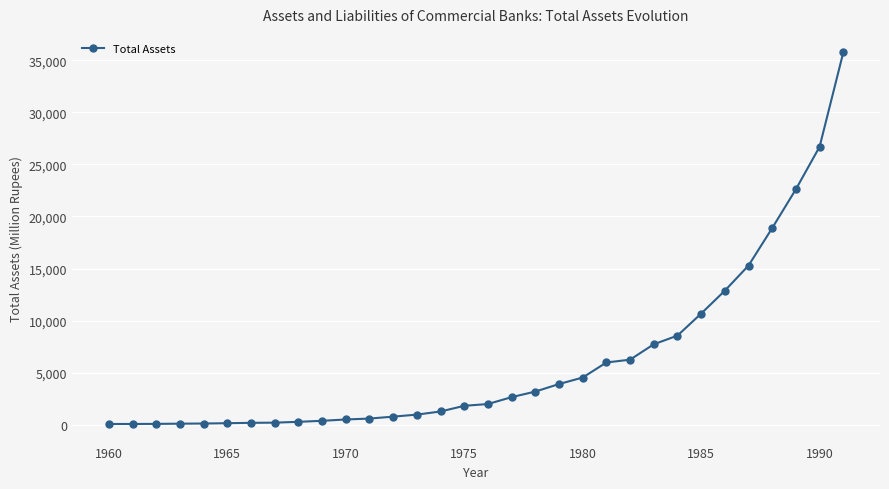

What is the minimum value shown in the chart?

84.4